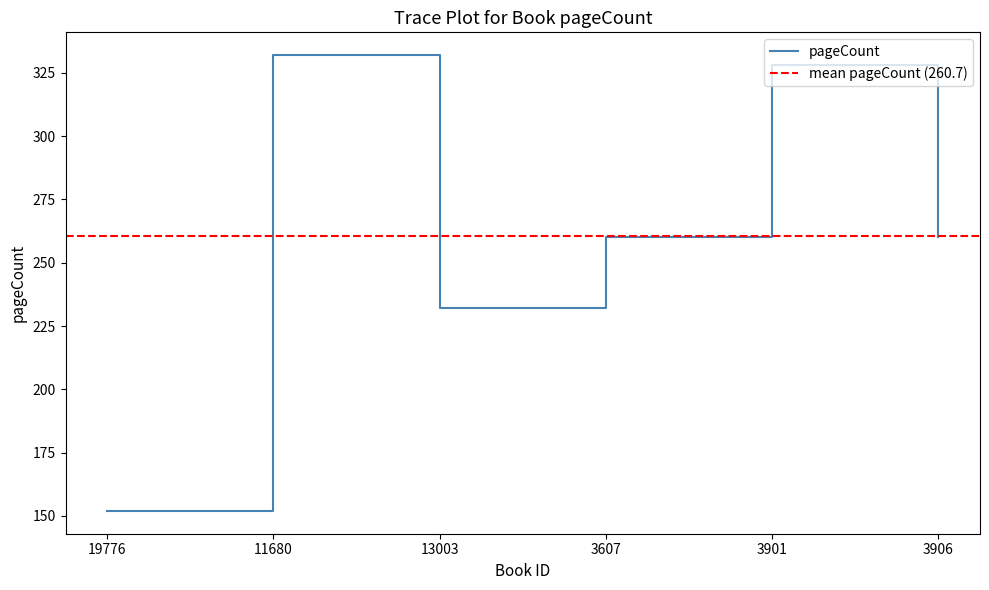

The value at 3607 is 260. True or false?

True